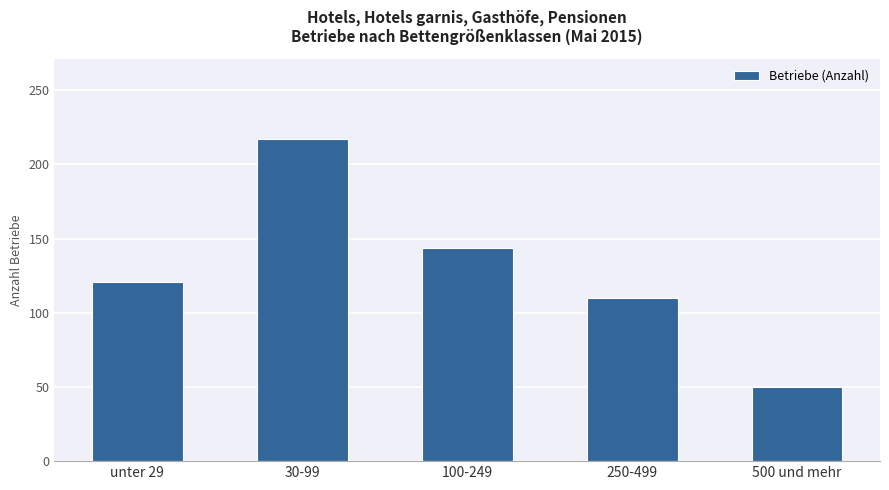

Read the value at 100-249, to the nearest 5.

145